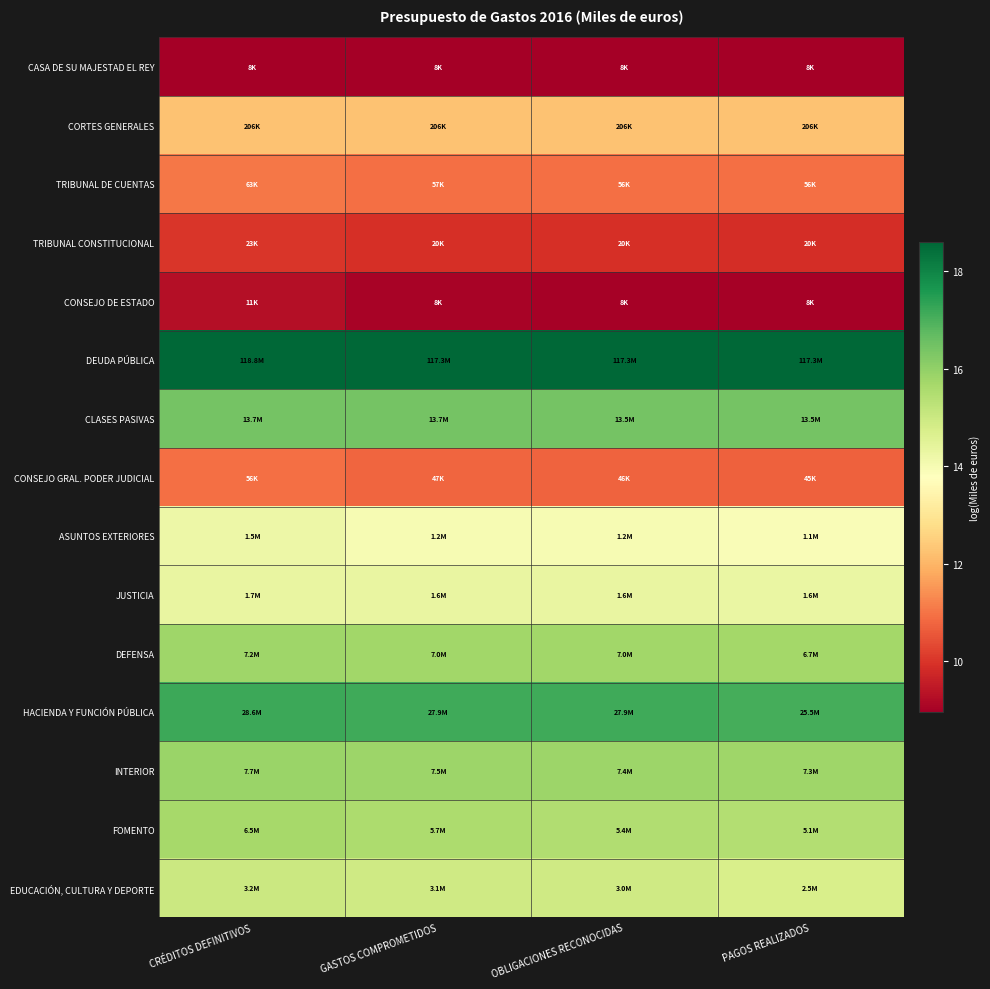

What is the smallest value displayed?

9.0